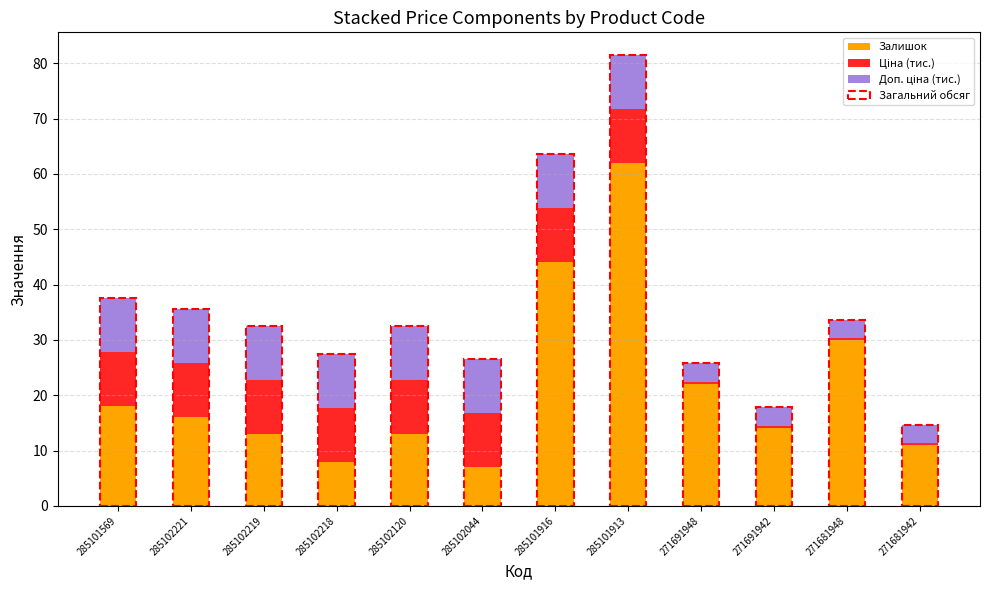

How many bars are there in total?

12